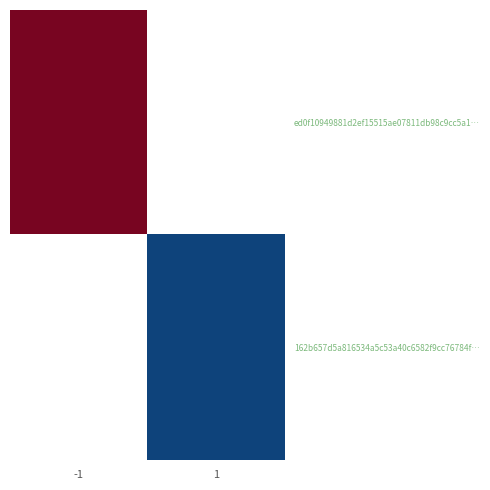

Which series has the widest spread of values?

ed0f10949881d2ef15515ae07811db98c9cc5a1…